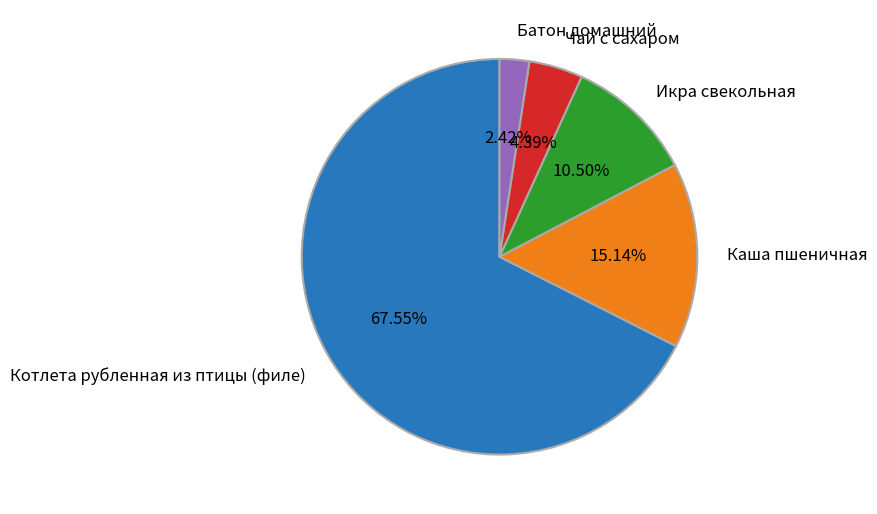

Combined, what portion of the pie is Котлета рубленная из птицы (филе) and Каша пшеничная?

82.7%